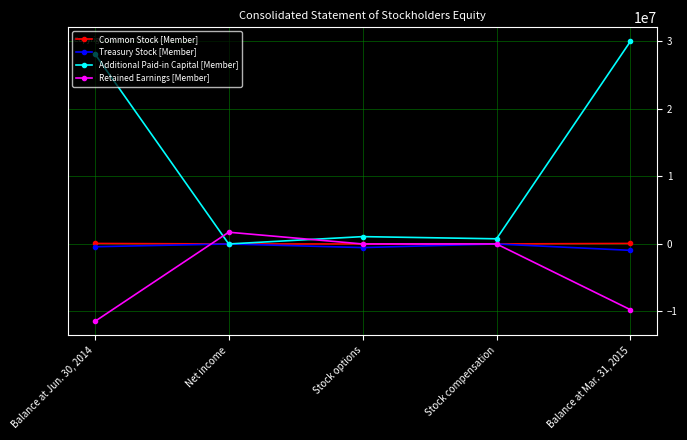

How many values in the Treasury Stock [Member] series are below -410993?

2